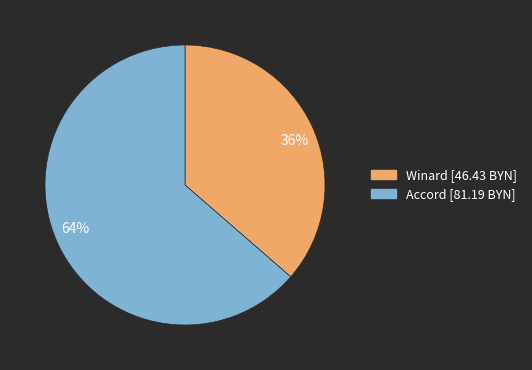

Combined, do 64% and 36% account for over 50%?

Yes